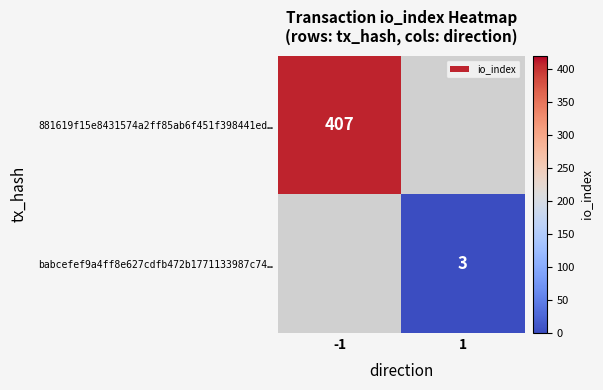

Is it true that 881619f15e8431574a2ff85ab6f451f398441ed… equals 407 at -1?

True